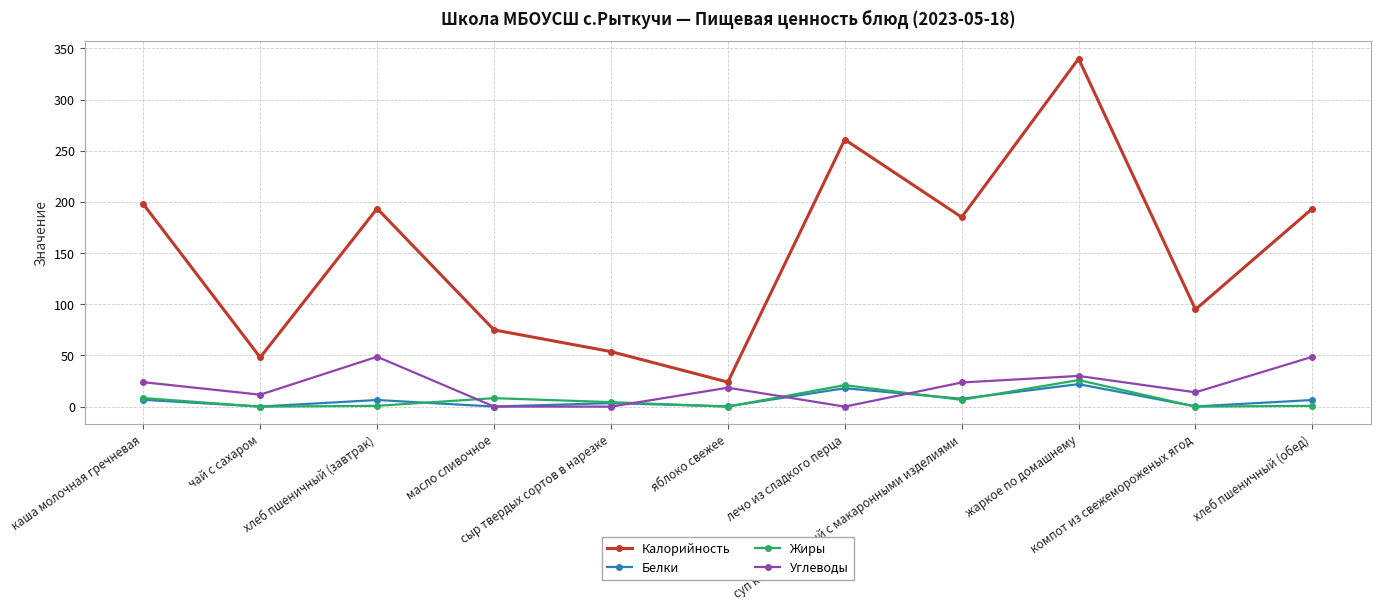

Which series has the widest spread of values?

Калорийность